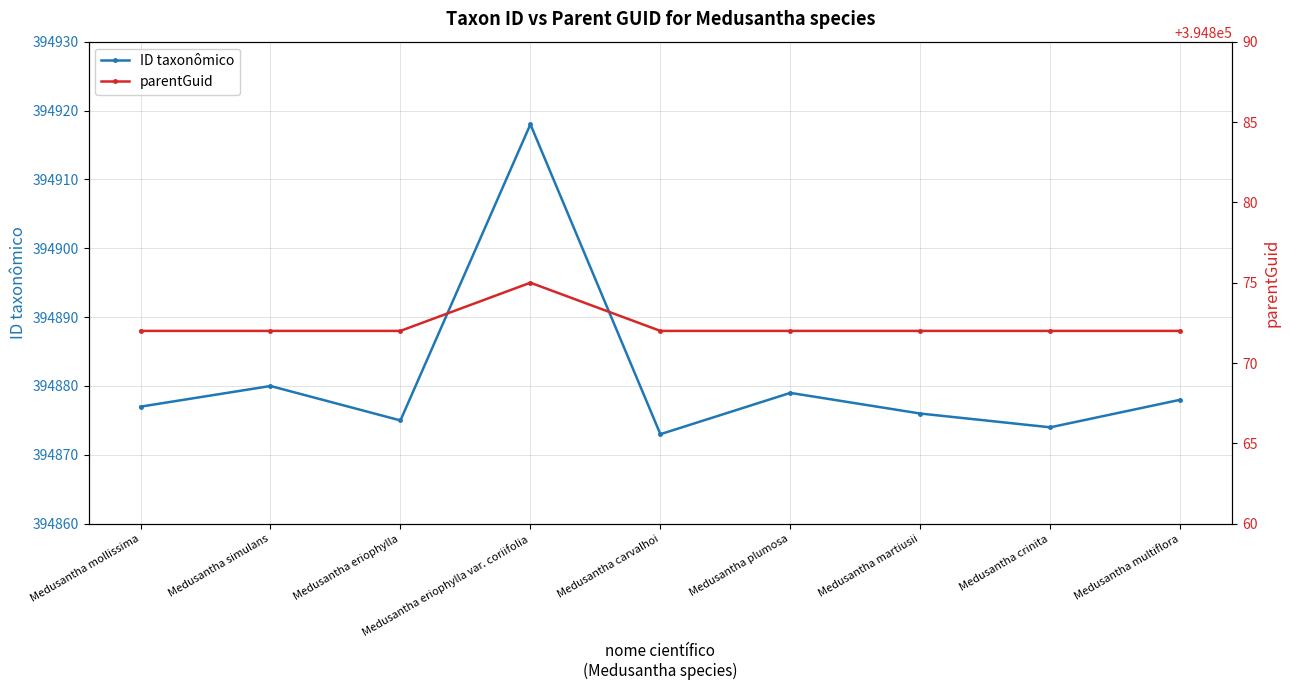

What is the difference between the highest and lowest values at Medusantha carvalhoi?

1